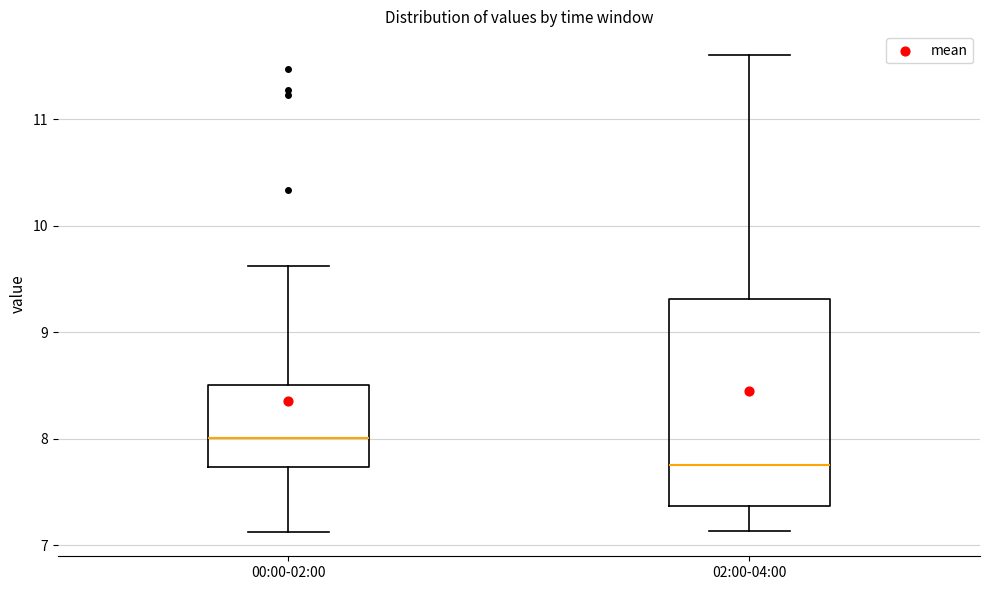

Where does the median line of the box for 00:00-02:00 sit on the y-axis? The values are not printed on the chart, so give them approximately, as read against the axis.

8.0